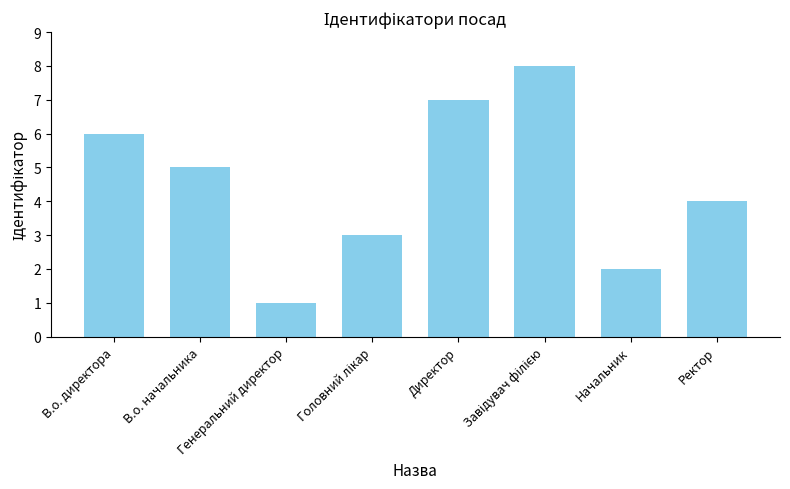

What is the value of the 8th bar from the left?

4